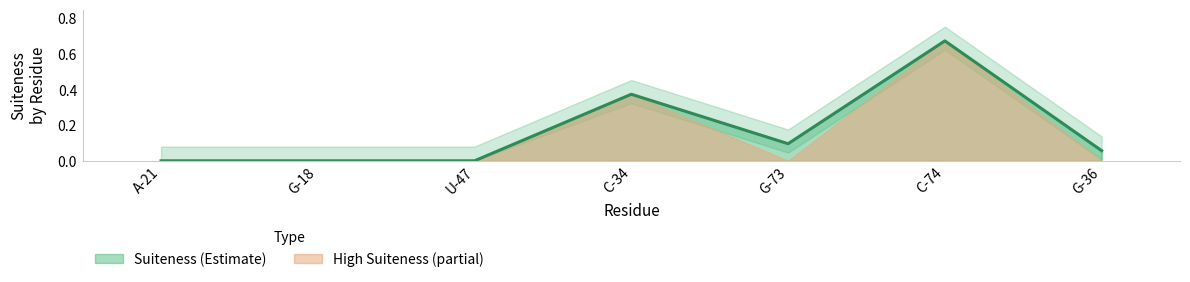

What is the maximum value shown in the chart?

0.7